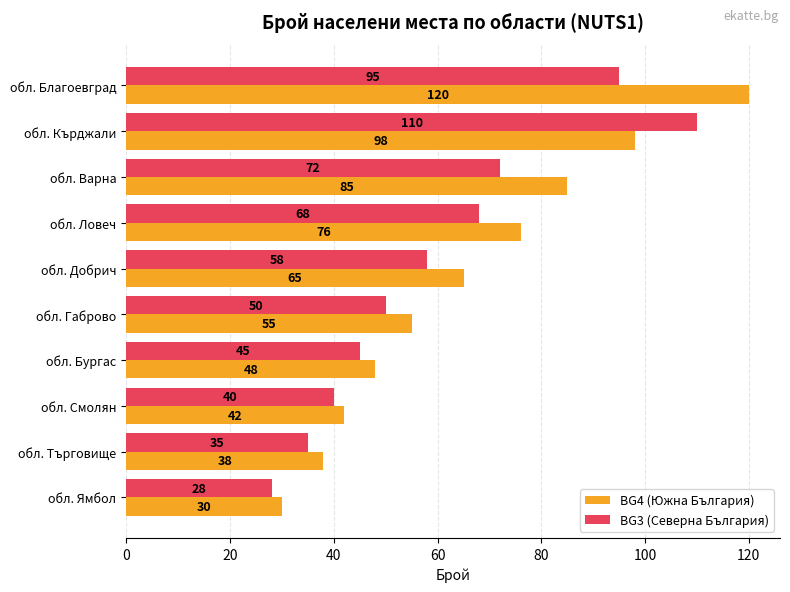

The value of BG4 (Южна България) at обл. Габрово is 21. True or false?

False